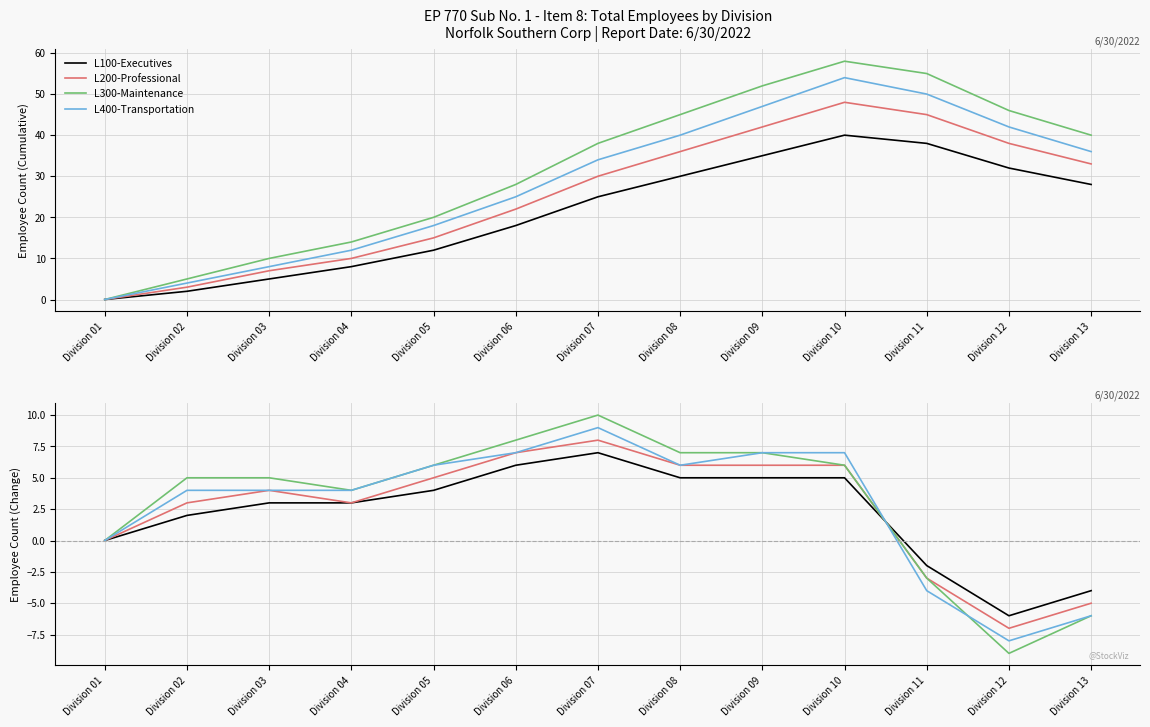

How many lines are shown in the chart?

4